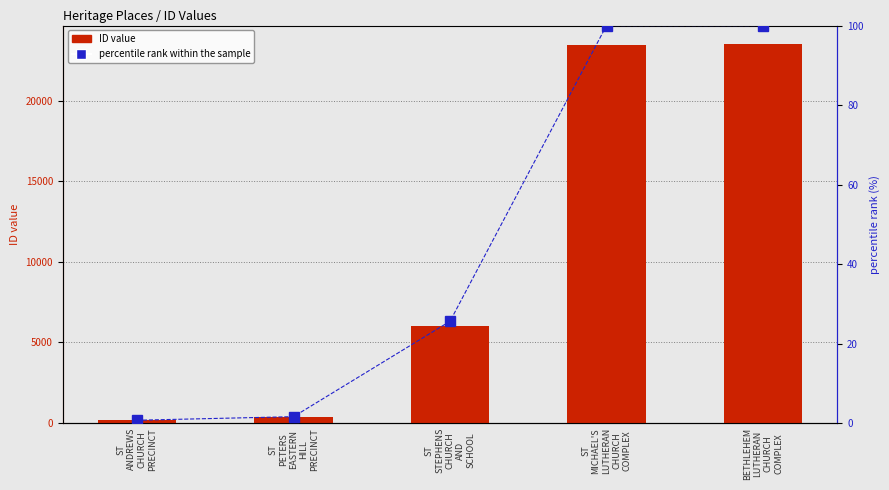

The value of percentile rank within the sample at ST
MICHAEL'S
LUTHERAN
CHURCH
COMPLEX is 39.5. True or false?

False